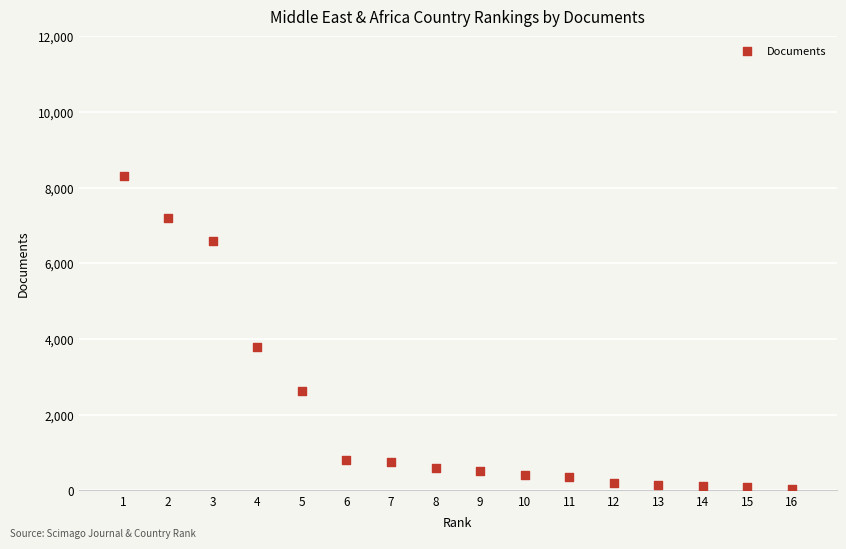

What is the range of Y values (max minus min)?

8282